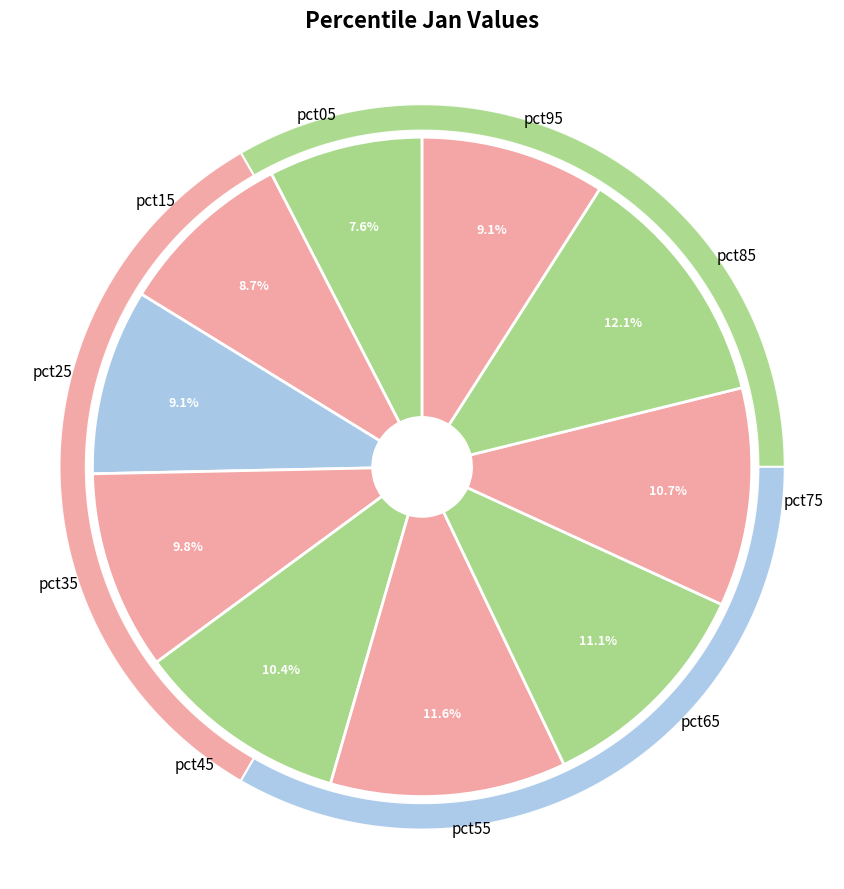

Is there a majority slice in this chart?

No